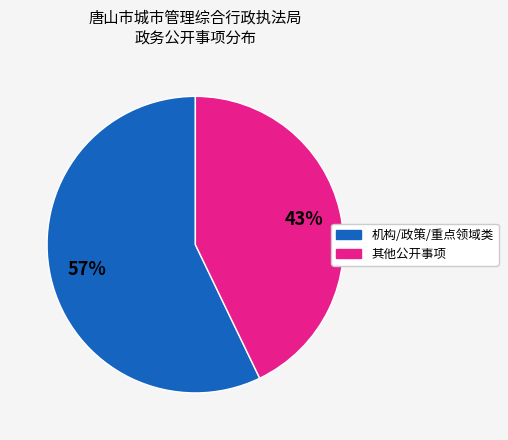

Is there any slice that represents more than half of the pie?

Yes